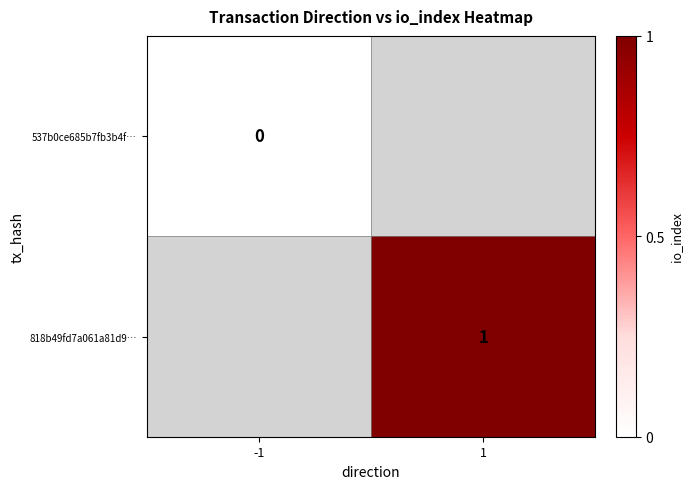

At which category does the chart reach its minimum across all series?

-1